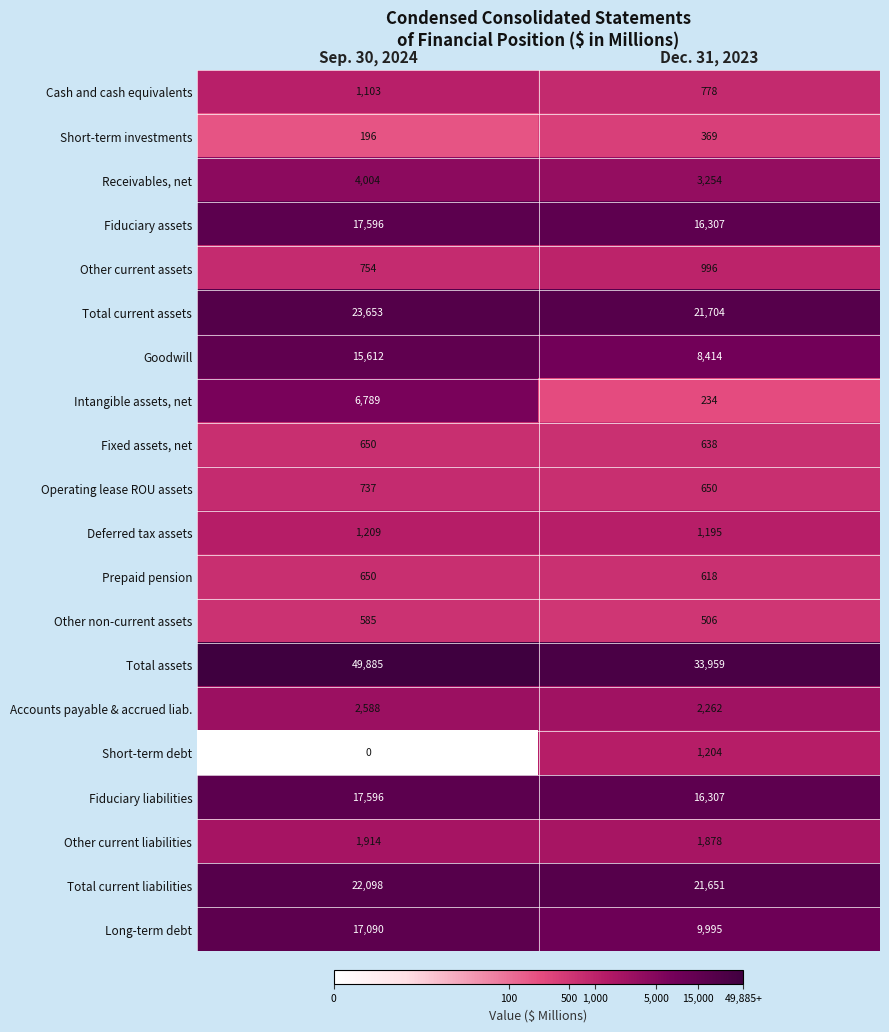

What is the approximate value of Operating lease ROU assets at Sep. 30, 2024?

737